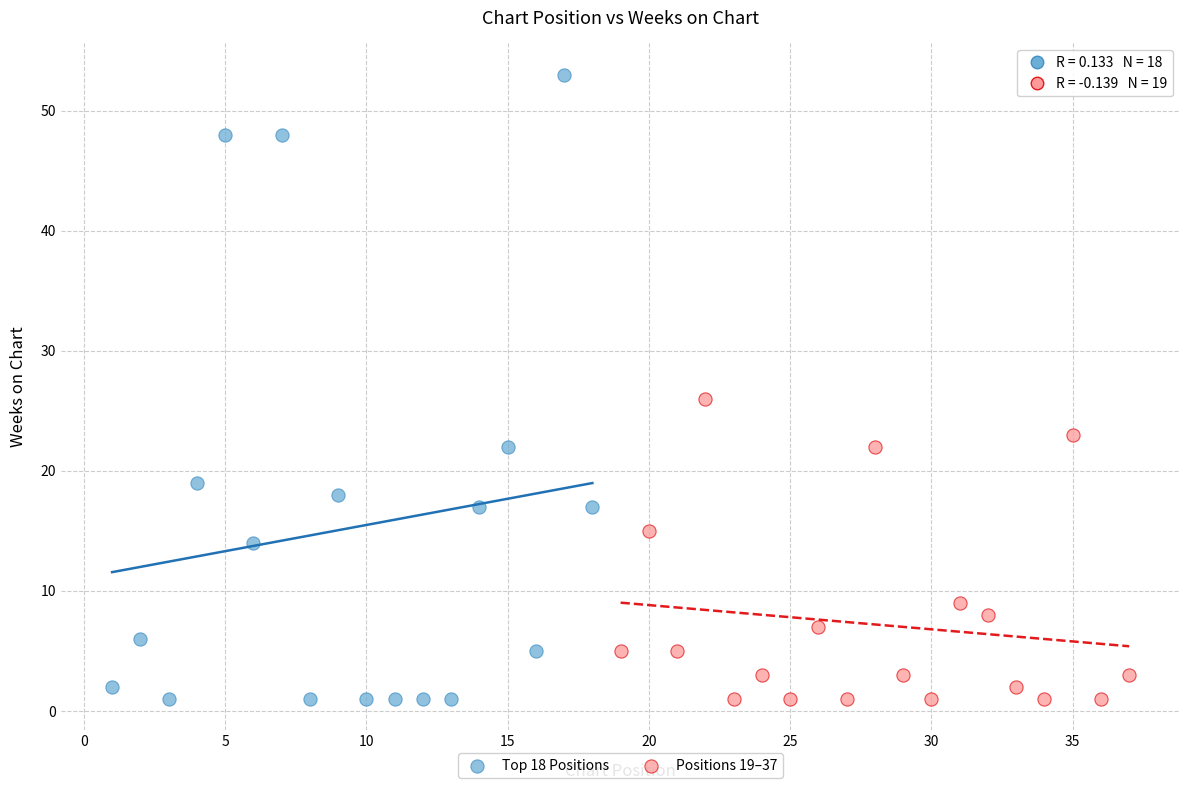

Which series contains the highest Y value?

Top 18 Positions